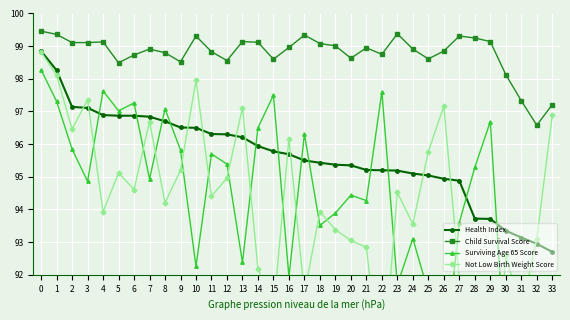

Between 19 and 22, which is larger?

19